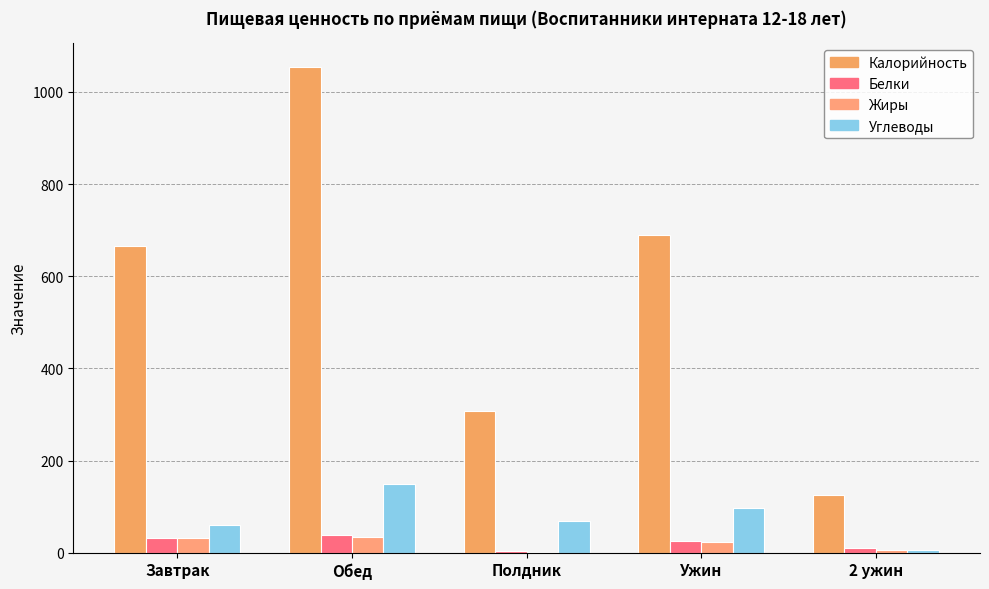

Is it true that Белки equals 37.9 at Обед?

True